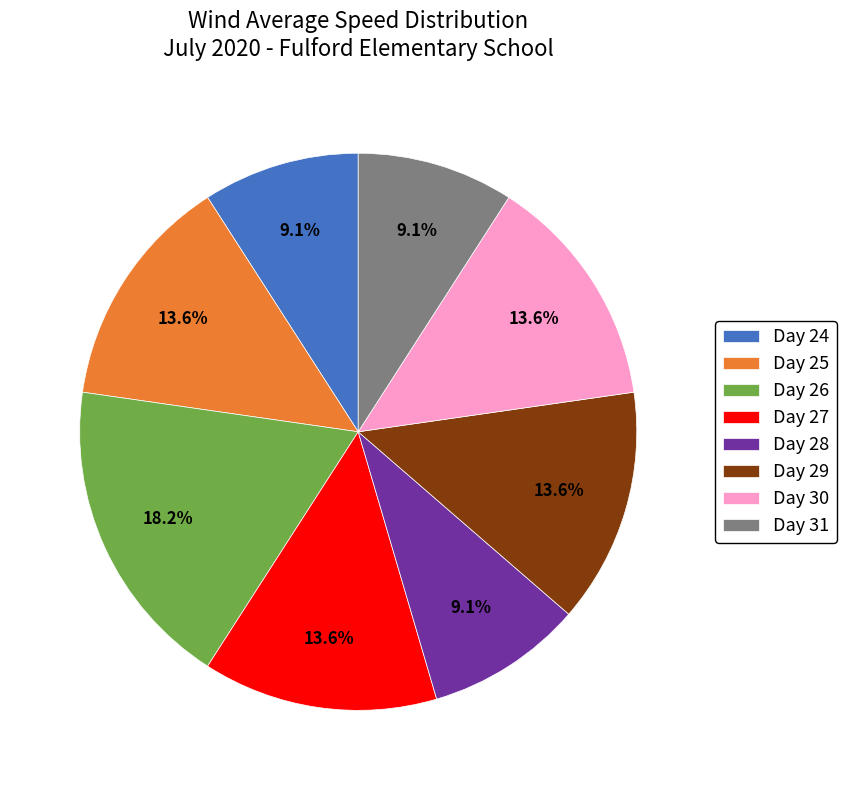

What percentage is the Day 30 slice, to the nearest percent?

14%